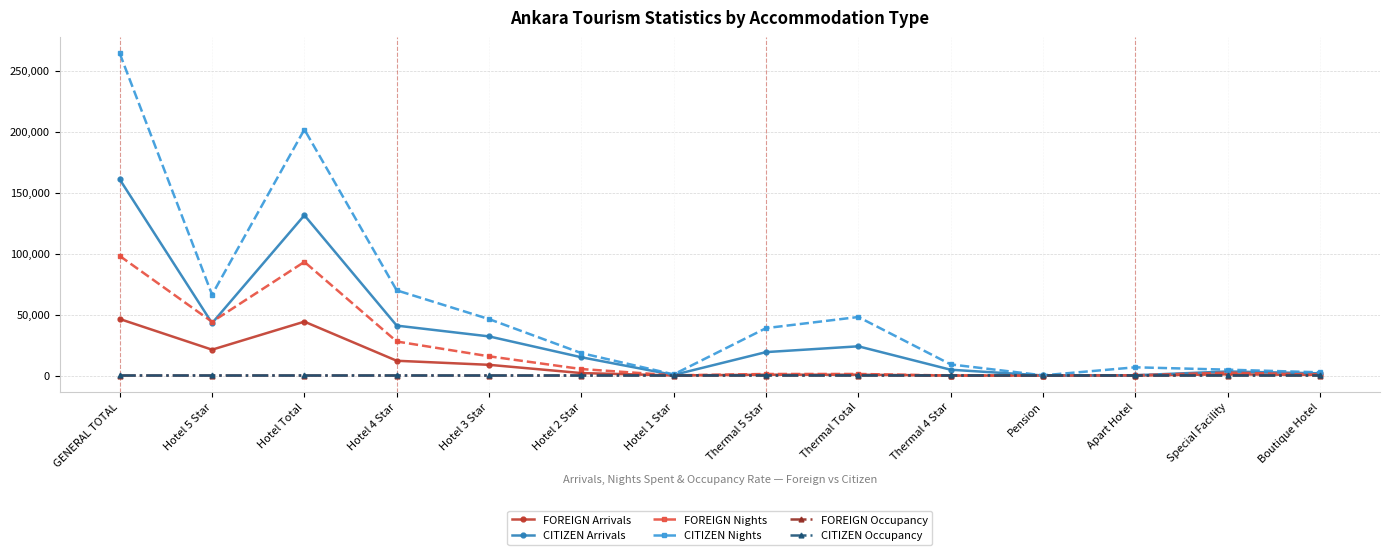

What is the total value across all series at Hotel 5 Star?

174558.0